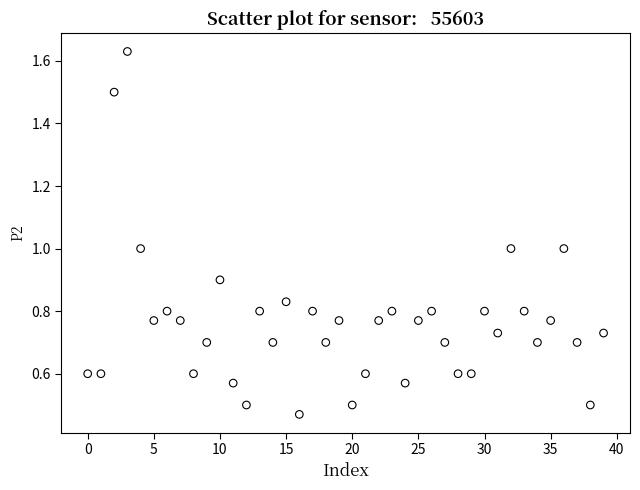

What is the range of Y values (max minus min)?

1.2